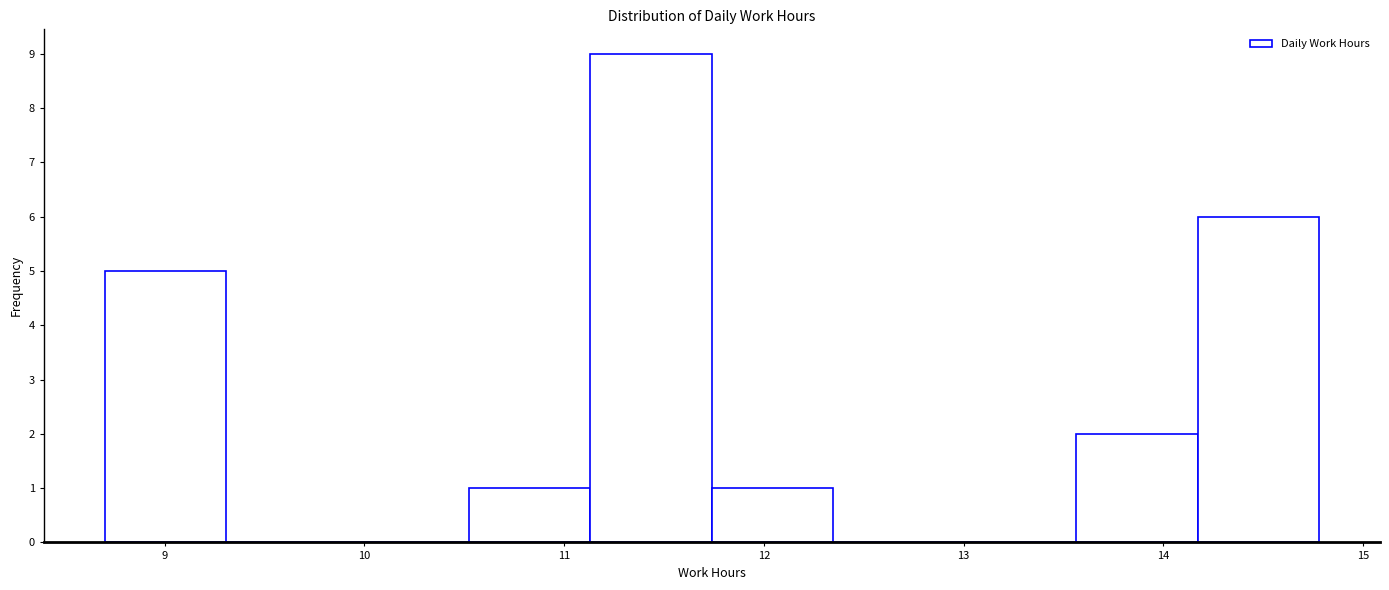

Reading left to right, transcribe this chart: for each bar, give the range it covers on the x-axis and its height. Neither the bar edges nor the heights are printed on the chart, so give them approximately, as read against the axes.

8.7 to 9.3: 5
9.3 to 9.9: 0
9.9 to 10.5: 0
10.5 to 11.1: 1
11.1 to 11.7: 9
11.7 to 12.3: 1
12.3 to 13.0: 0
13.0 to 13.6: 0
13.6 to 14.2: 2
14.2 to 14.8: 6